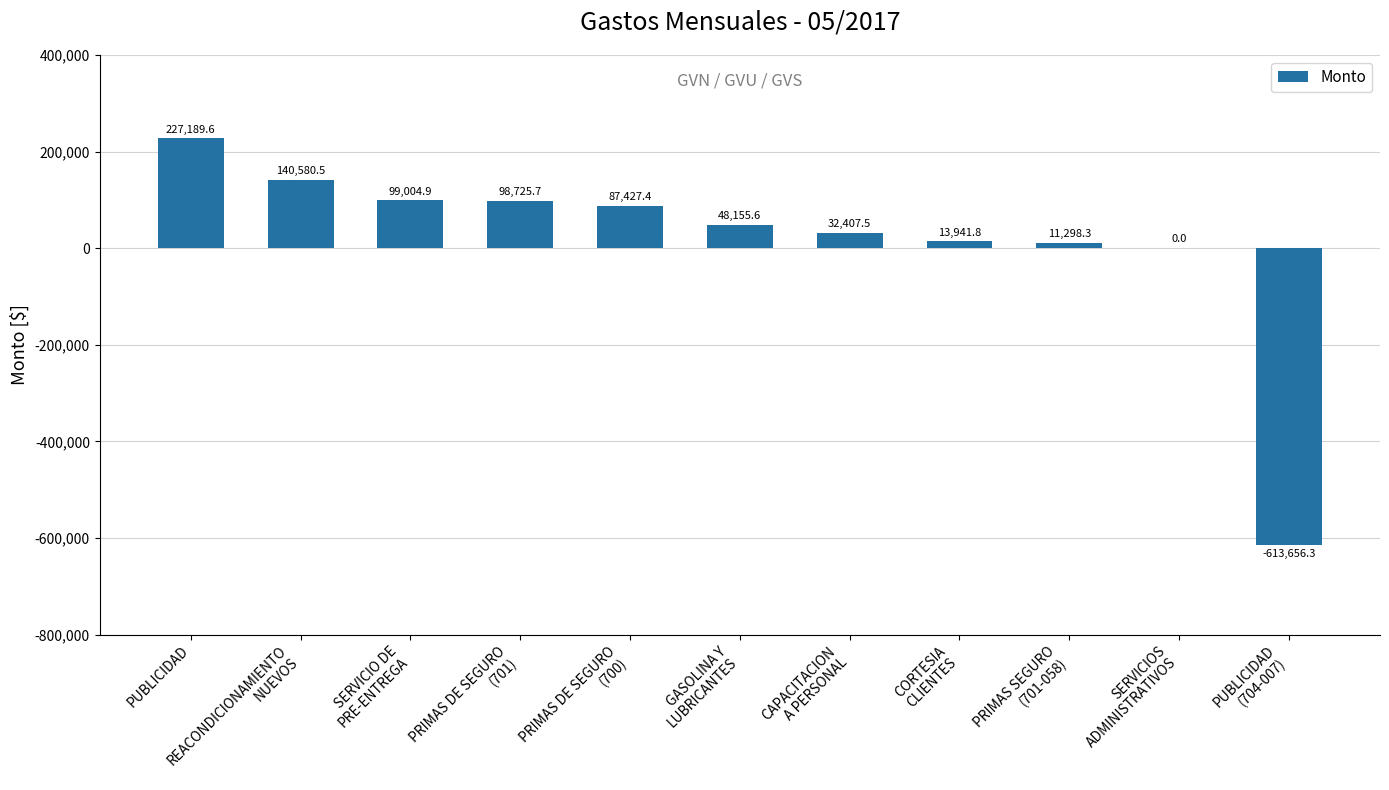

What is the maximum value shown in the chart?

227189.6